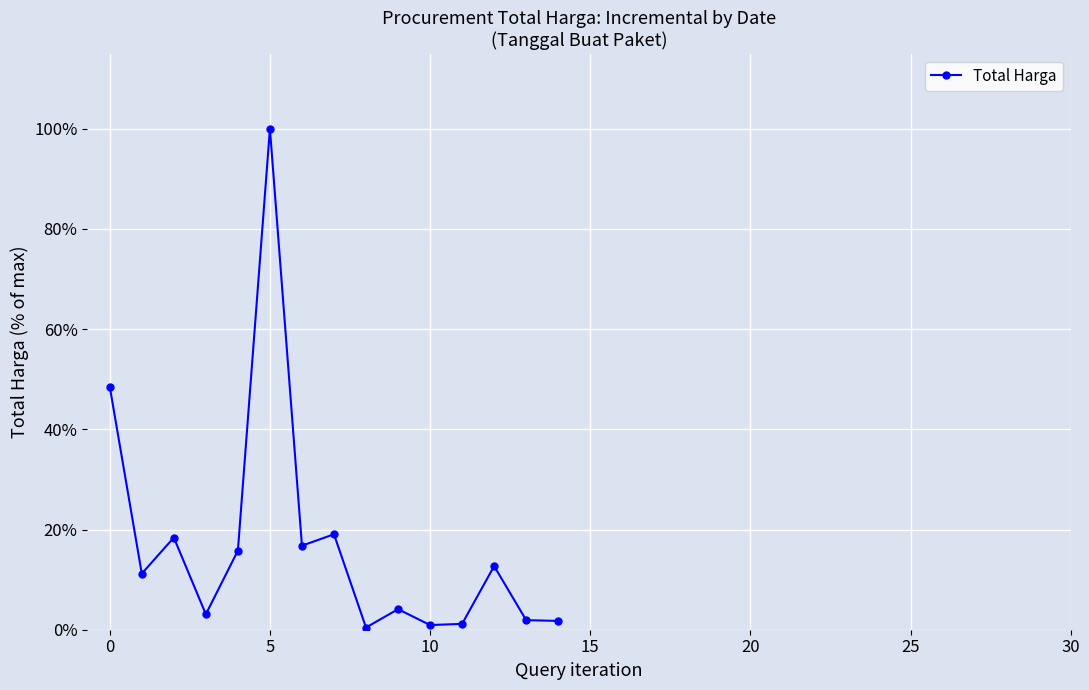

What is the greatest value displayed?

100.0